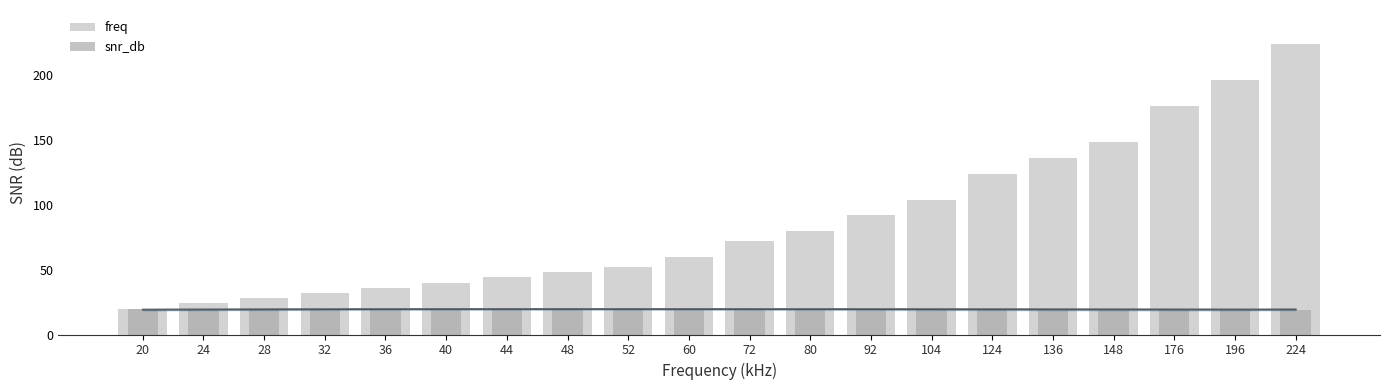

What is the value of the snr_db bar at the 8th from the left?

19.8